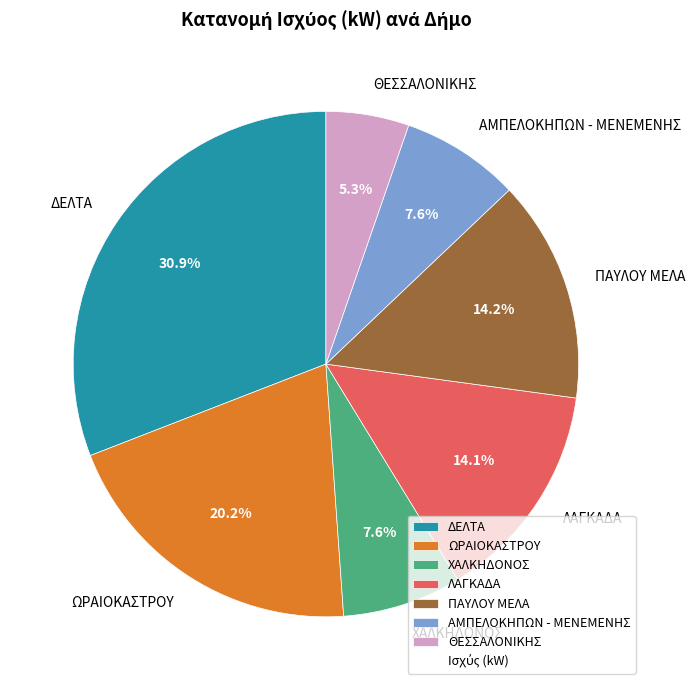

Which has a higher value, ΩΡΑΙΟΚΑΣΤΡΟΥ or ΠΑΥΛΟΥ ΜΕΛΑ?

ΩΡΑΙΟΚΑΣΤΡΟΥ